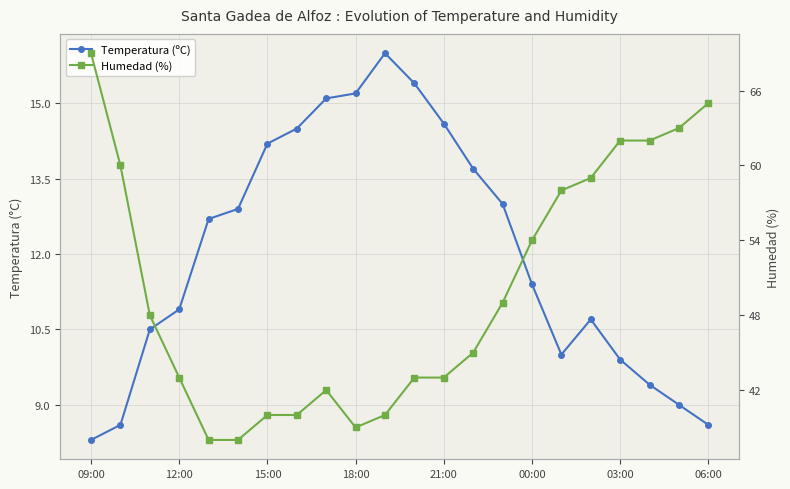

What are all the series names shown in the legend?

Temperatura (ºC), Humedad (%)